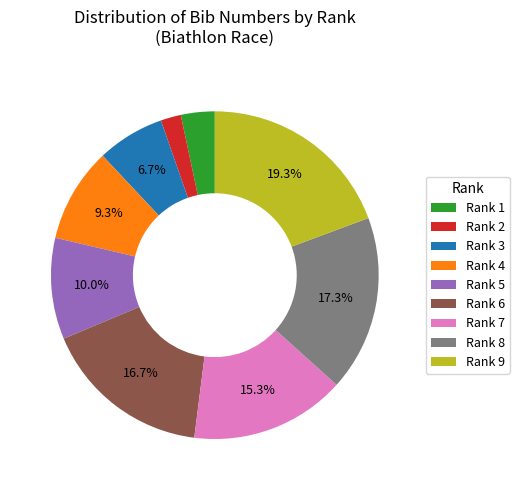

Do Rank 3 and Rank 5 together represent more than half of the pie?

No